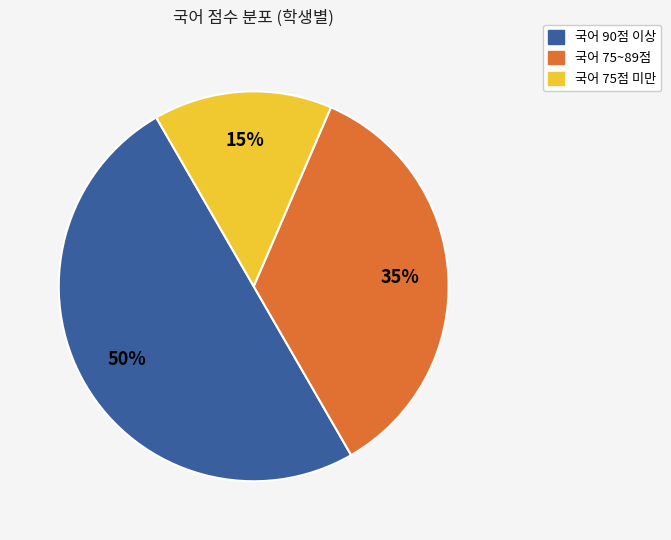

How many slices are in this pie chart?

3